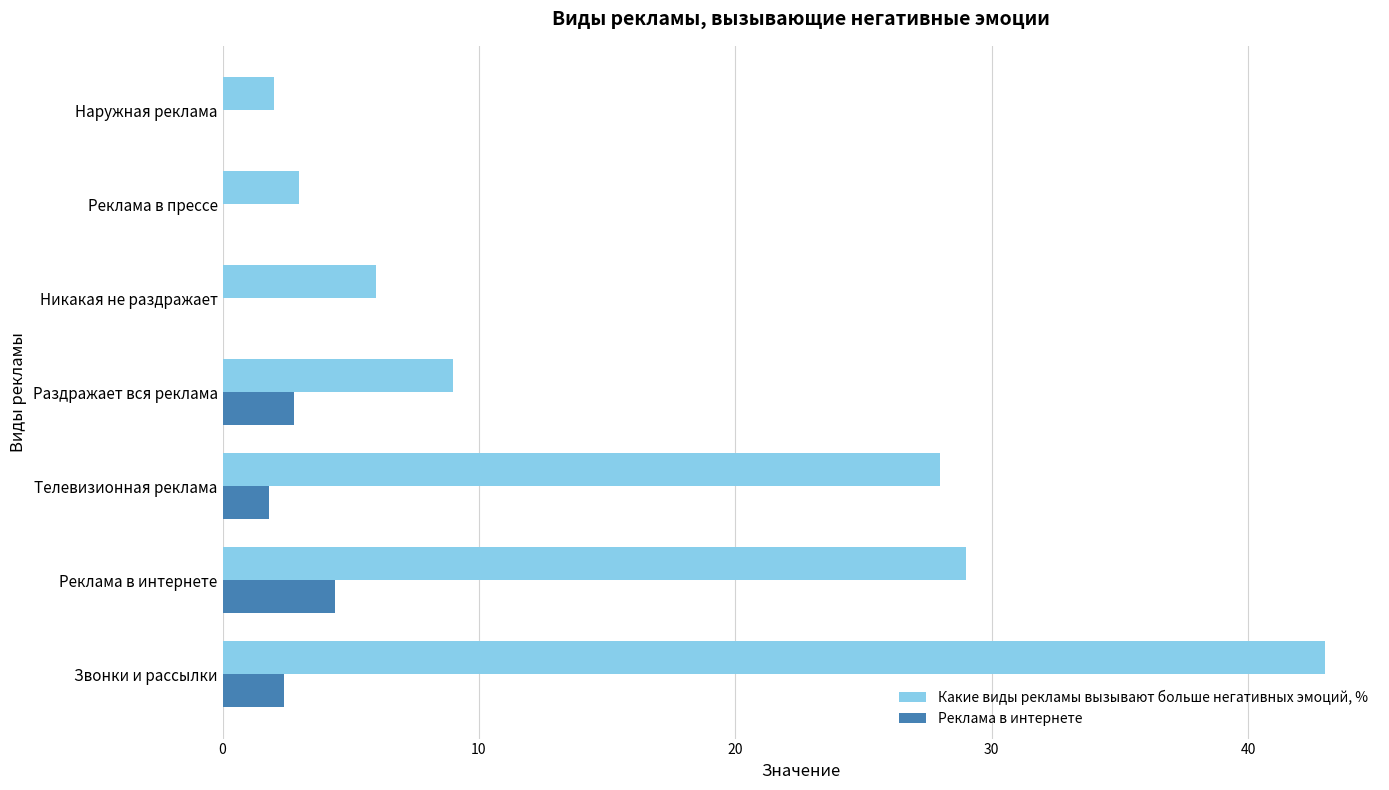

What is the sum of all Какие виды рекламы вызывают больше негативных эмоций, % values?

120.0